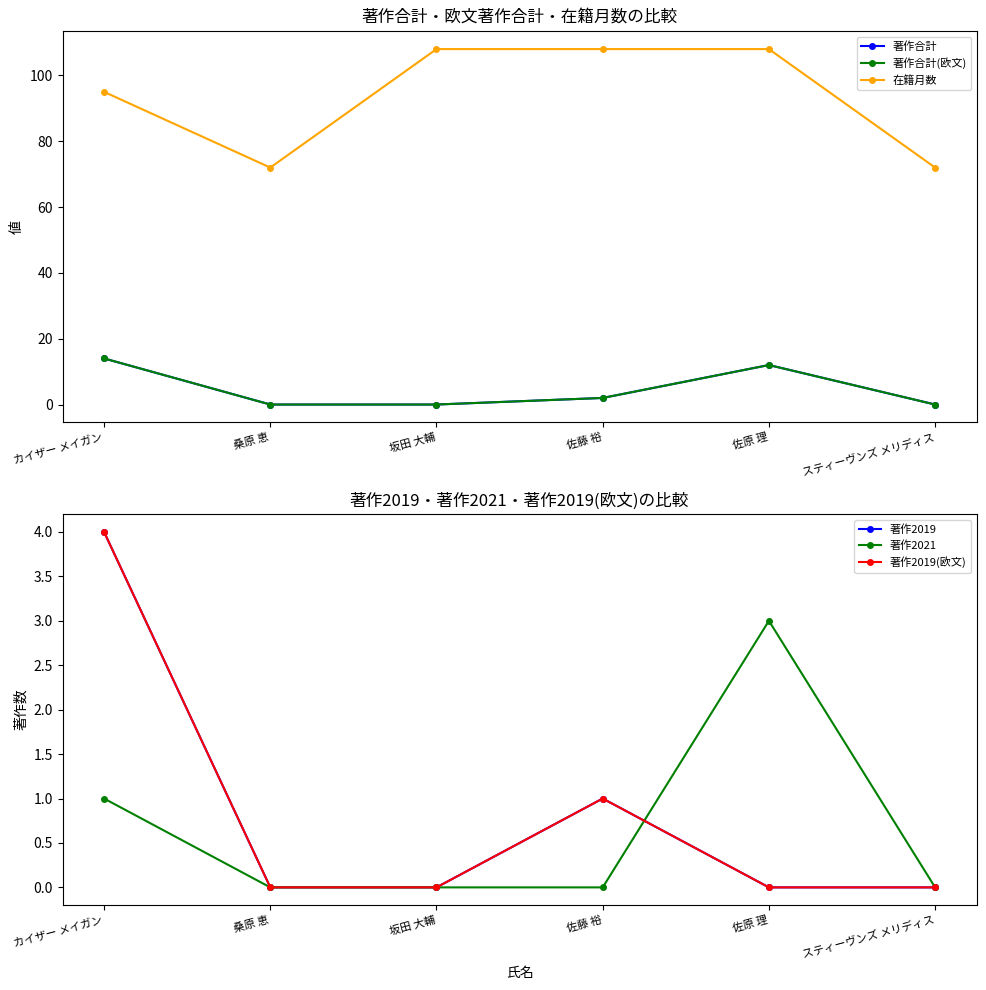

Between 桑原 恵 and 佐原 理, which is larger?

佐原 理